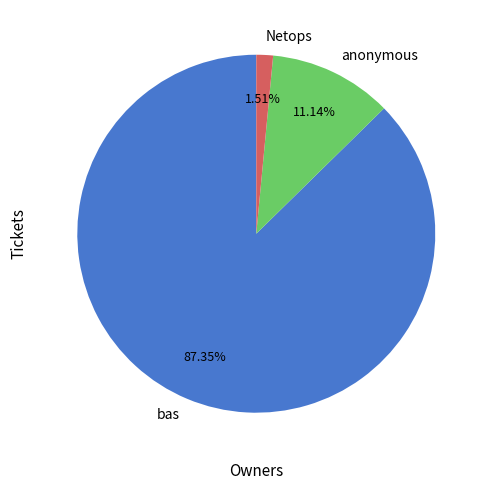

To the nearest percent, what is the average slice percentage?

33%